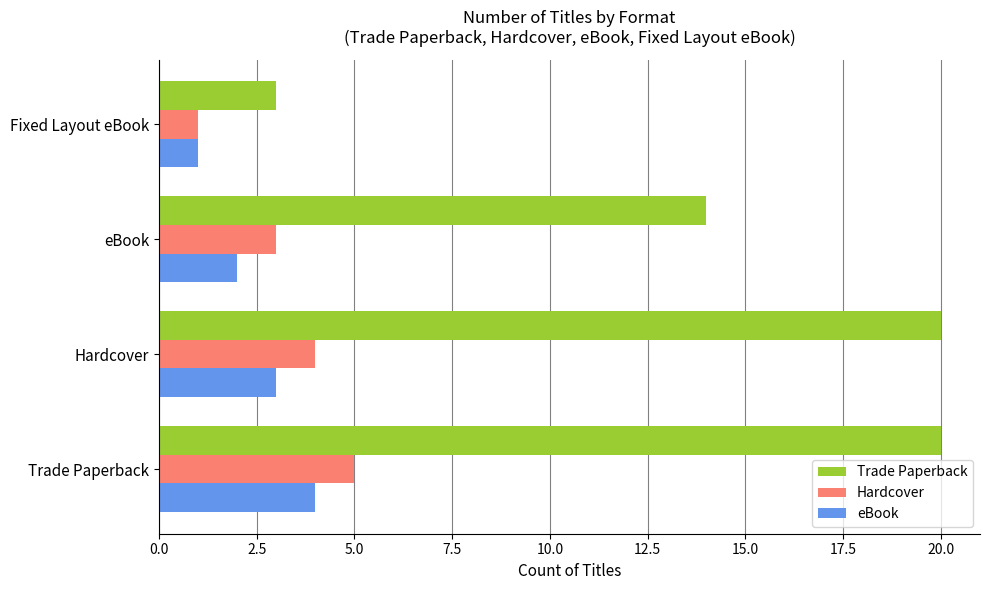

What is the sum of all eBook values?

10